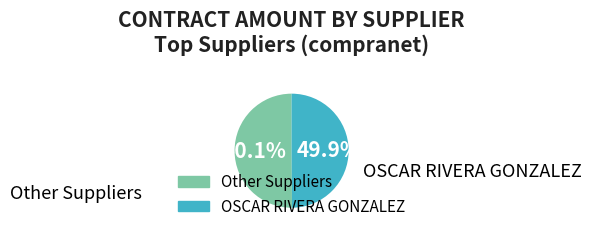

Is there a majority slice in this chart?

Yes